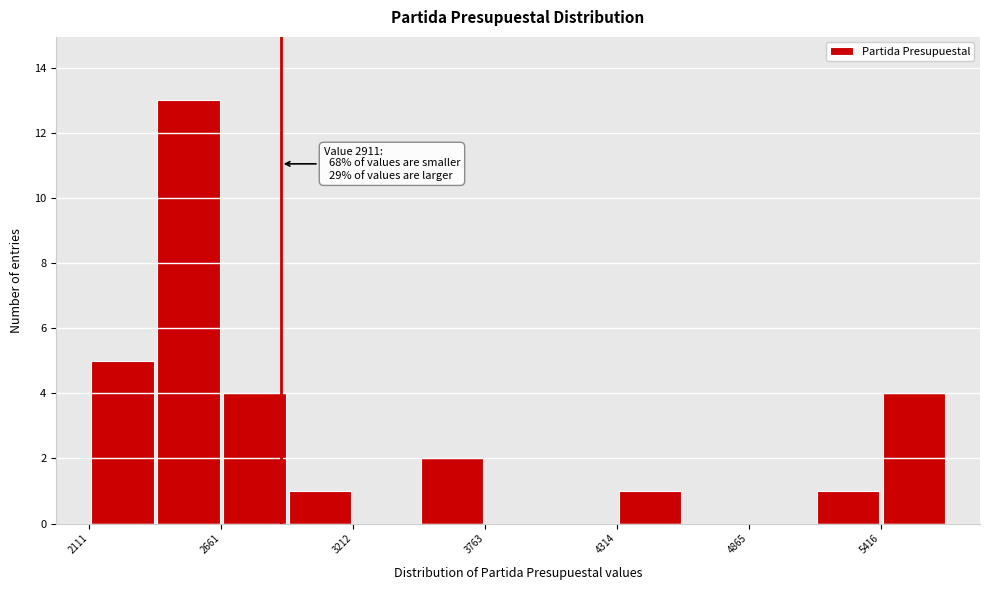

Read against the x-axis, roughly where is the centre of the tallest bar?

2500